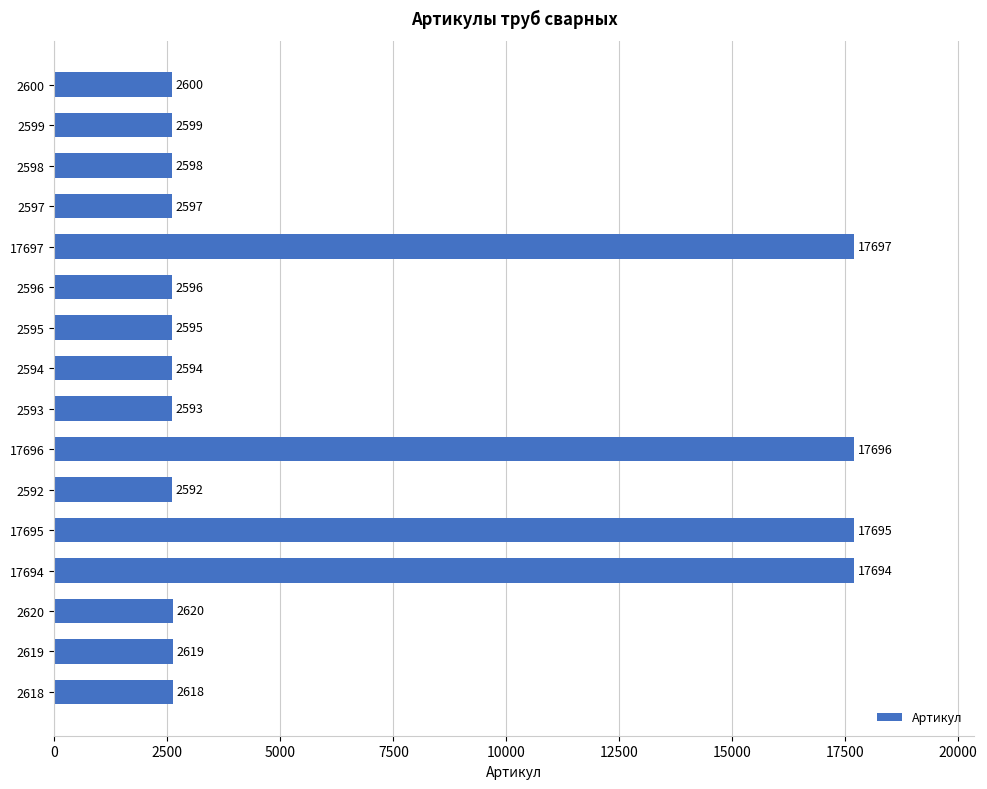

What is the maximum value shown in the chart?

17697